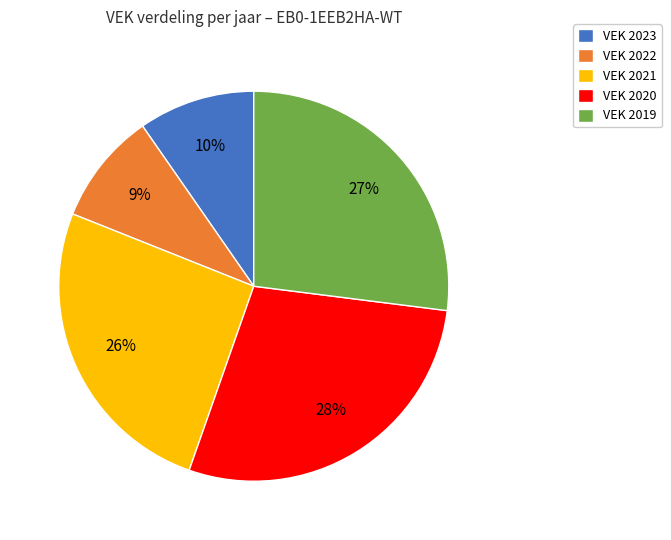

Does VEK 2021 represent more than half of the total?

No